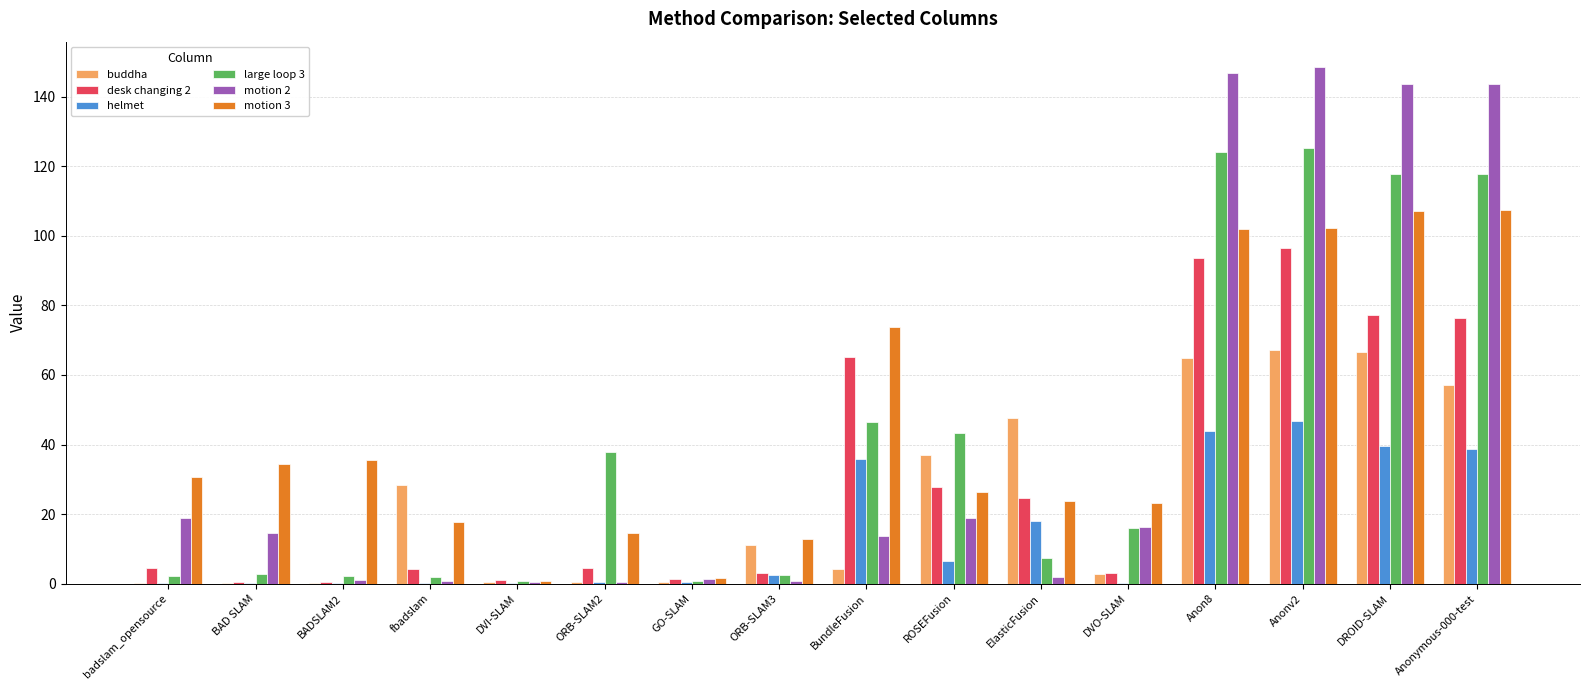

Is it true that motion 2 equals 16.3 at DVO-SLAM?

True